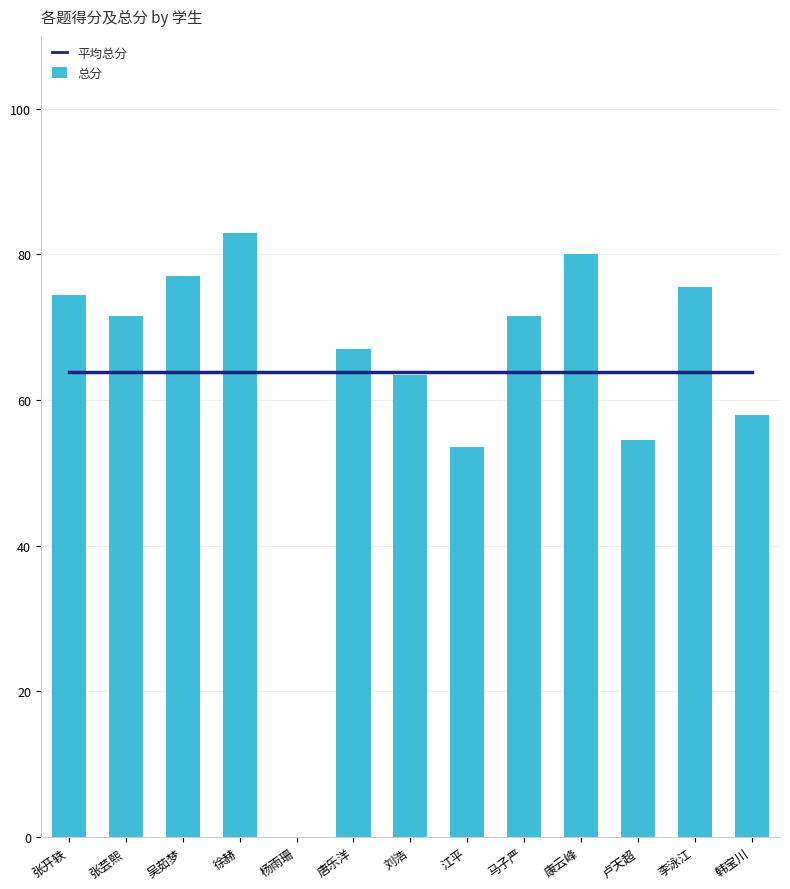

Reading left to right, transcribe all the data shown in this chart.

平均总分: 张开轶=63.8	张芸熙=63.8	吴茹梦=63.8	徐赫=63.8	杨雨珊=63.8	唐乐洋=63.8	刘浩=63.8	江平=63.8	马子严=63.8	康云峰=63.8	卢天超=63.8	李泳江=63.8	韩宝川=63.8
总分: 张开轶=74.5	张芸熙=71.5	吴茹梦=77.0	徐赫=83.0	杨雨珊=0.0	唐乐洋=67.0	刘浩=63.5	江平=53.5	马子严=71.5	康云峰=80.0	卢天超=54.5	李泳江=75.5	韩宝川=58.0